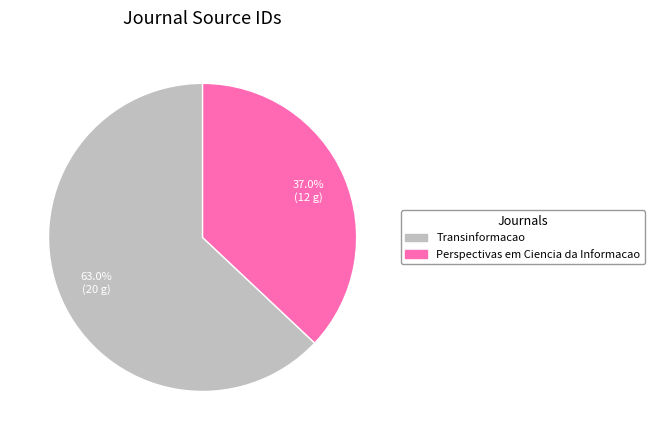

Rank the categories by value from lowest to highest.

Perspectivas em Ciencia da Informacao, Transinformacao